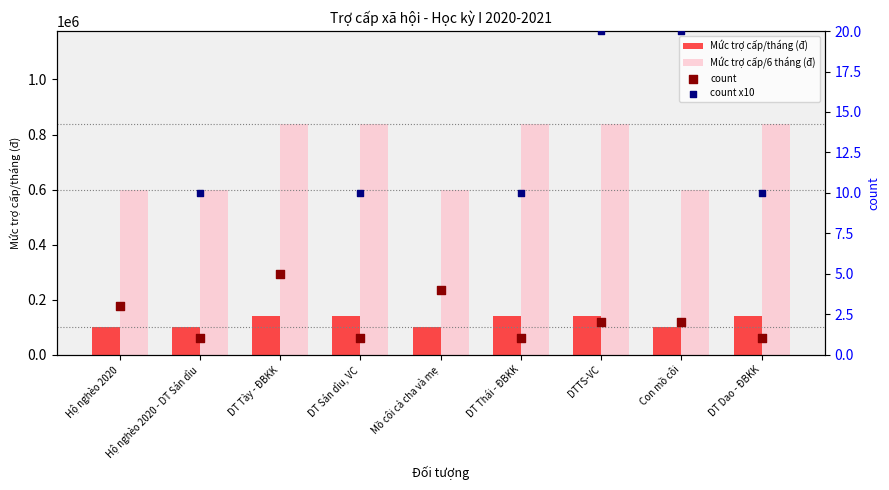

What are all the series names shown in the legend?

Mức trợ cấp/tháng (đ), Mức trợ cấp/6 tháng (đ), count, count x10